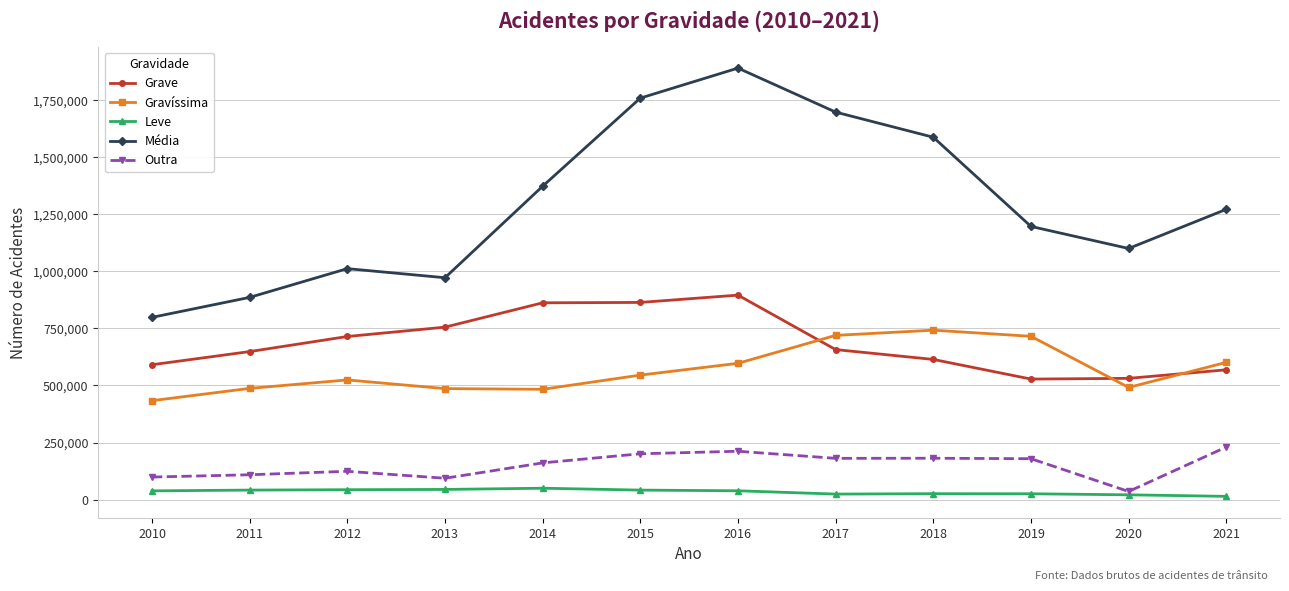

What value does the Grave series have at 2014?

862019